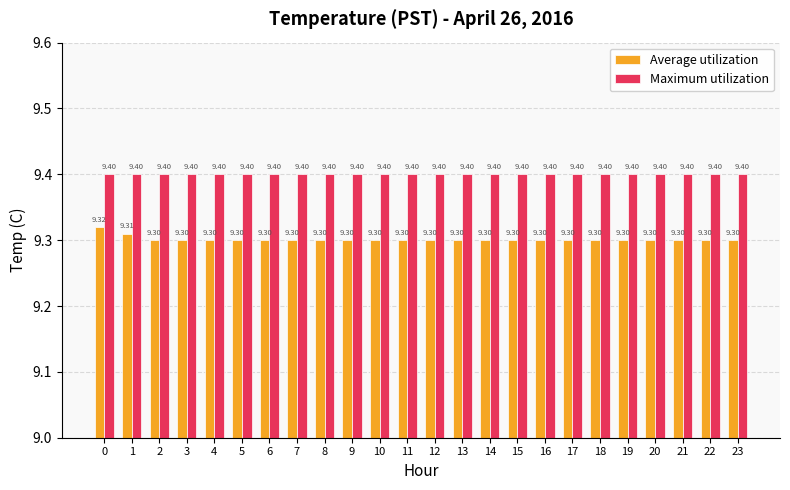

Which series has the largest range (max minus min)?

Average utilization